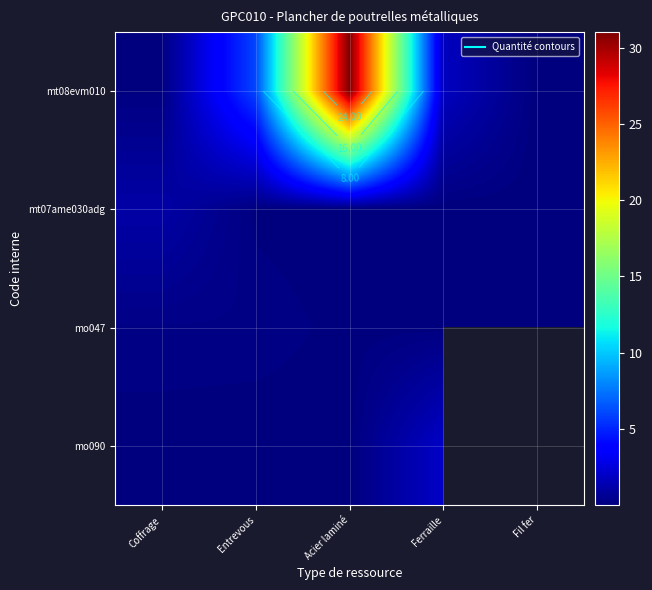

Which series has the largest range (max minus min)?

mt08evm010